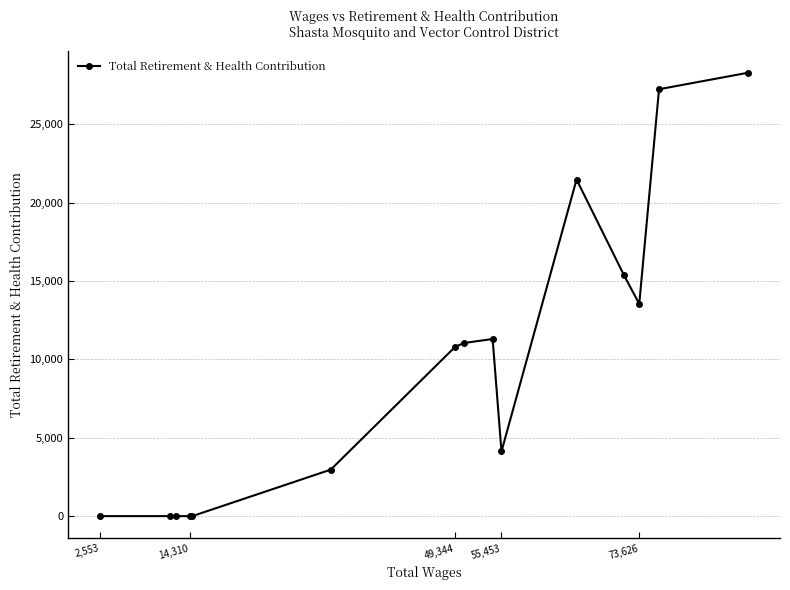

What is the difference between the second highest and minimum values?

27235